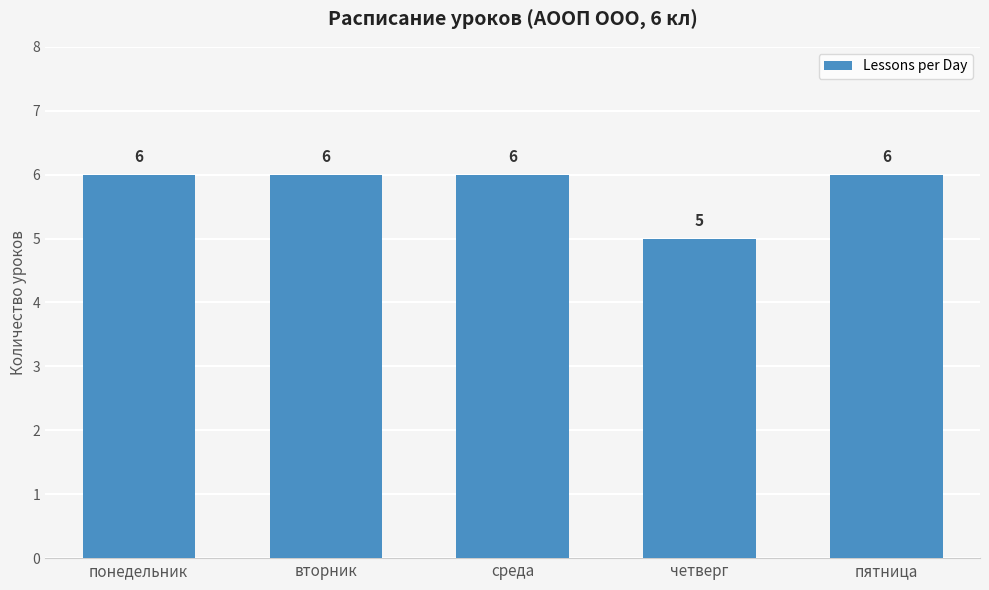

How many bars are there in total?

5